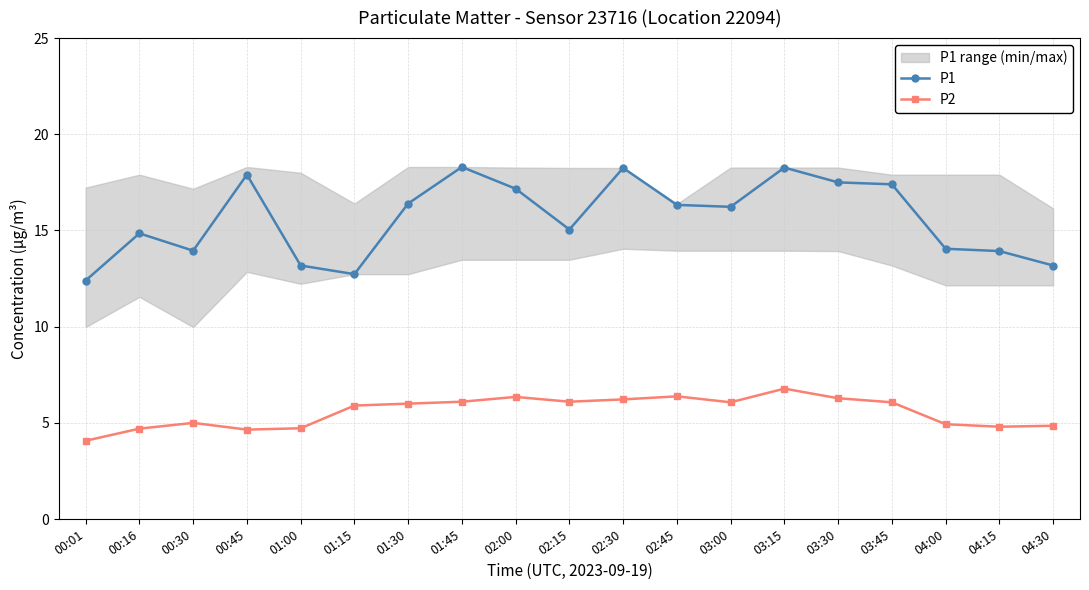

What is the greatest value displayed?

18.3